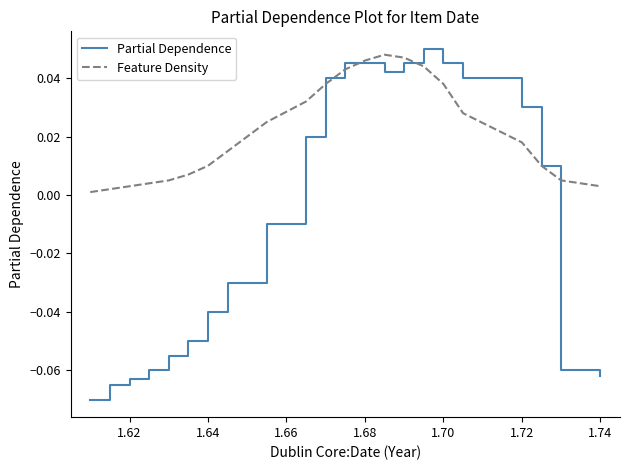

Which series has the largest total across all categories?

Feature Density